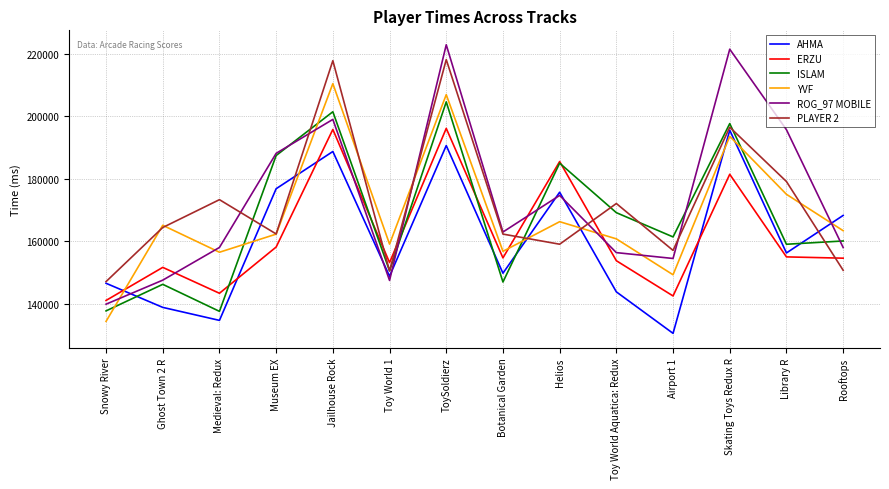

True or false: ROG_97 MOBILE and AHMA intersect in this chart.

True